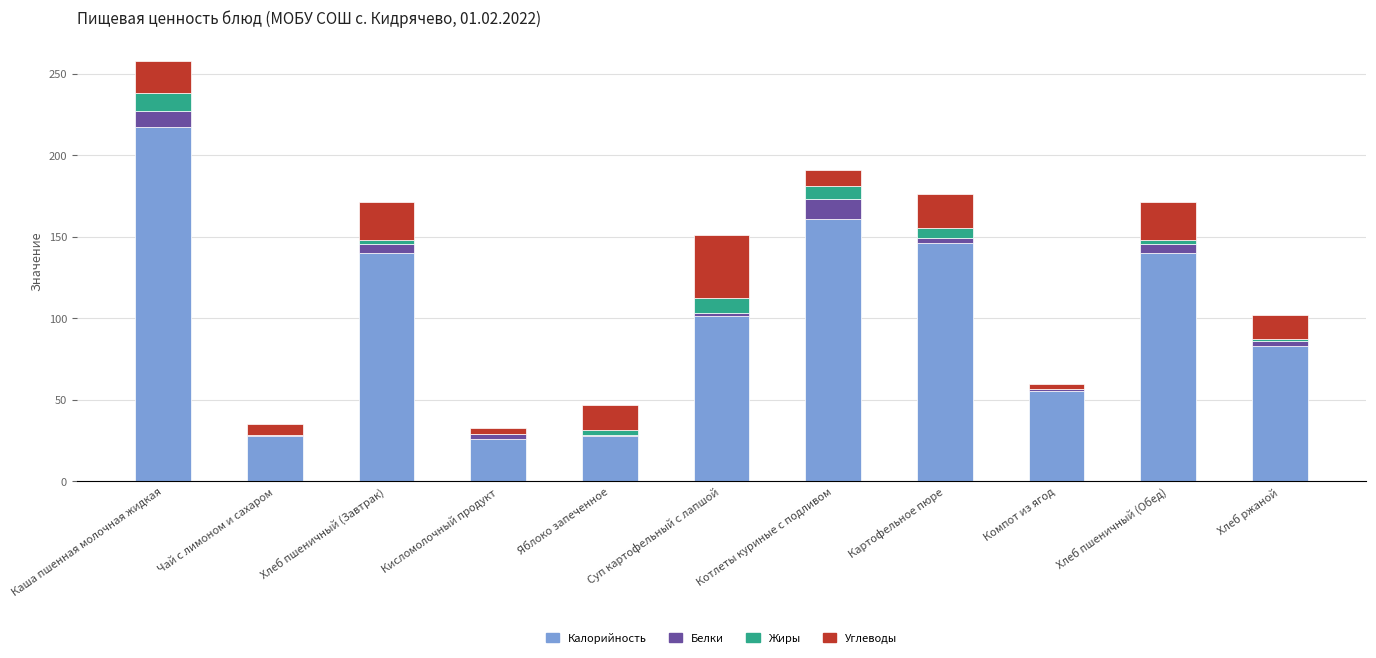

Count the number of data series in this chart.

4